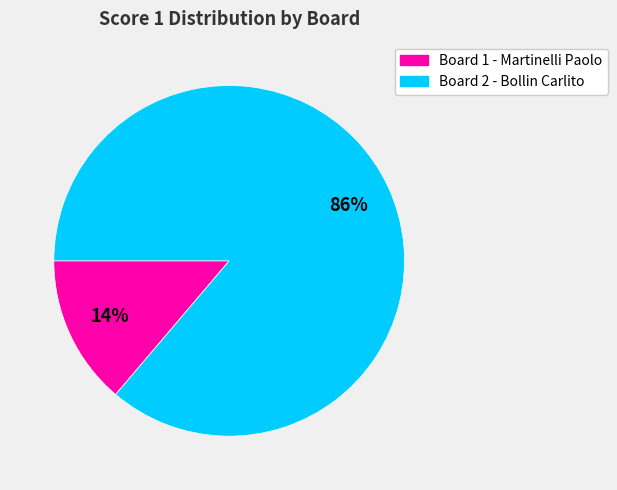

To the nearest percent, what portion does Board 1 - Martinelli Paolo represent?

14%